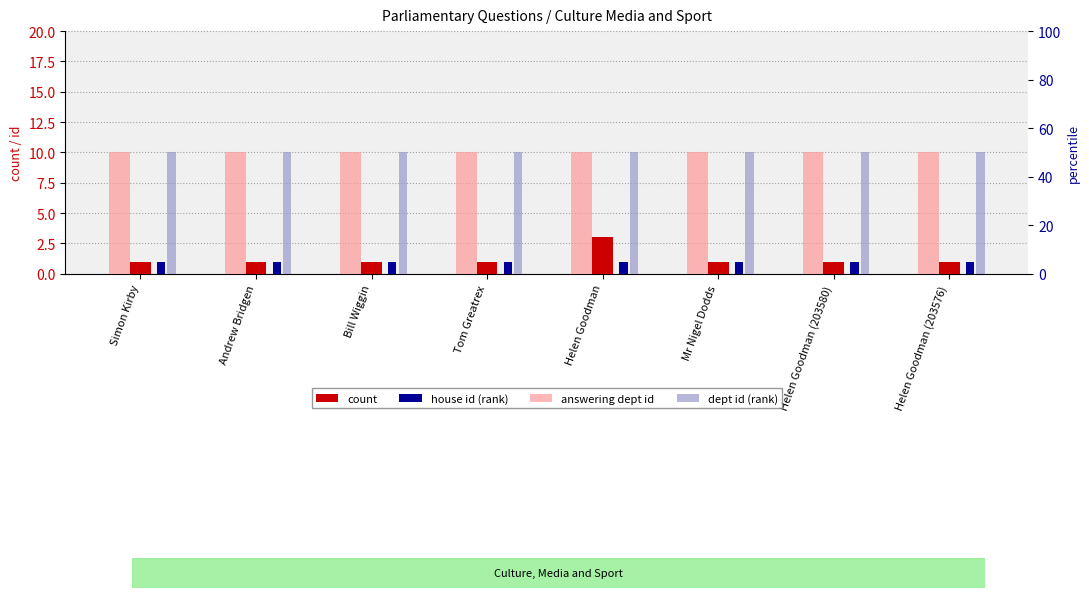

Which series changed the most between Andrew Bridgen and Helen Goodman (203580)?

count